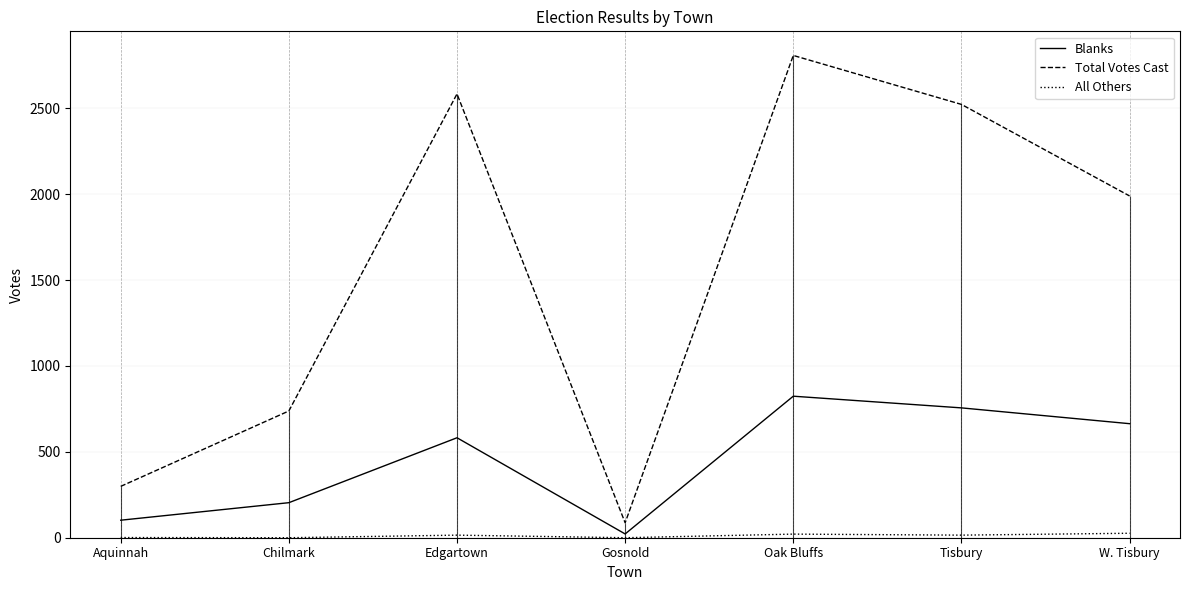

True or false: Blanks has more than 1 points higher than both neighbors.

True